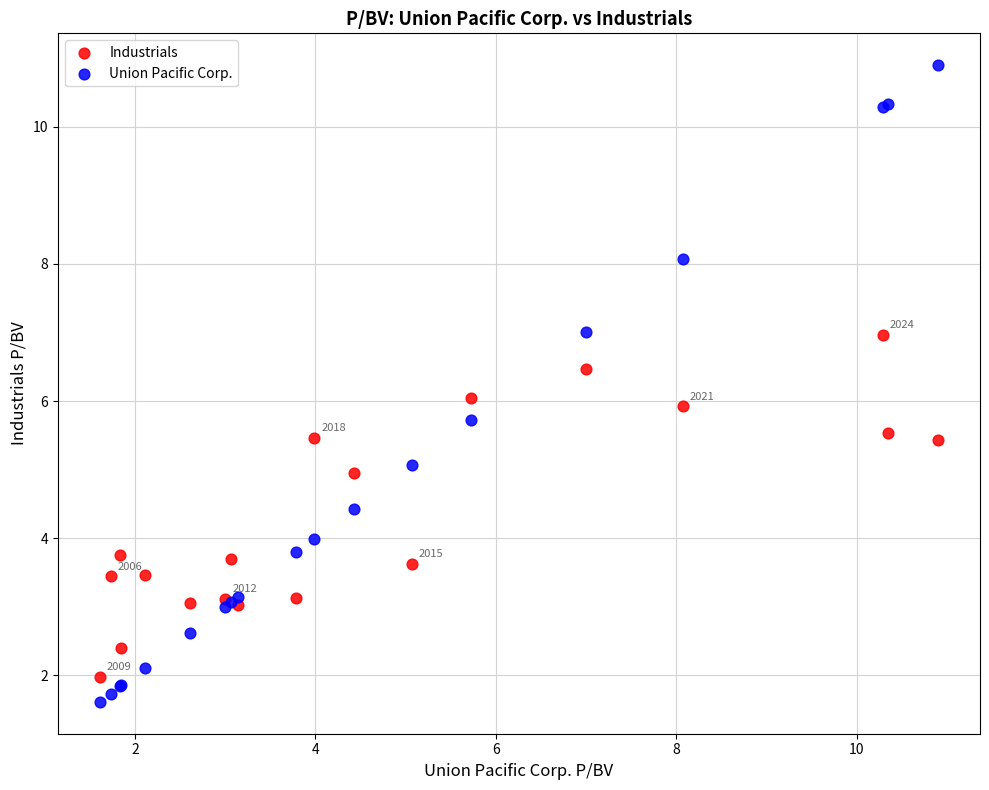

Which series contains the lowest Y value?

Union Pacific Corp.